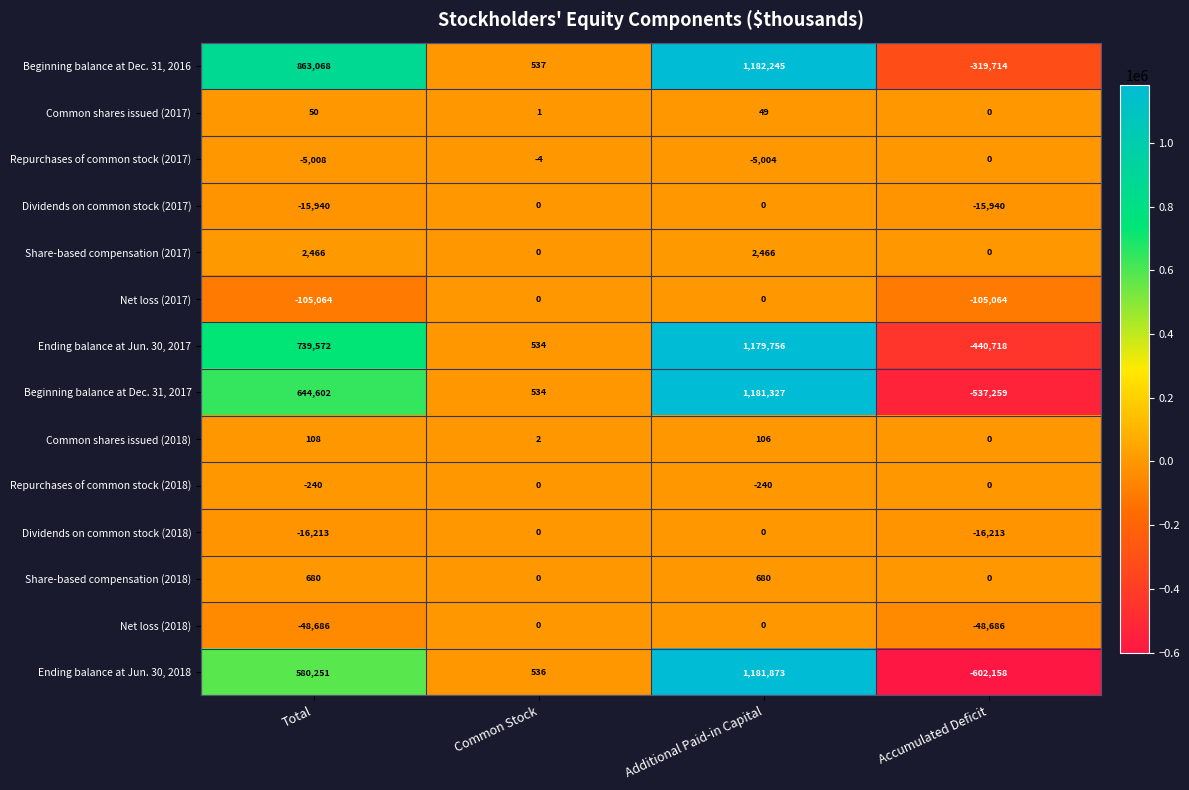

What is the sum of all Share-based compensation (2017) values?

4932